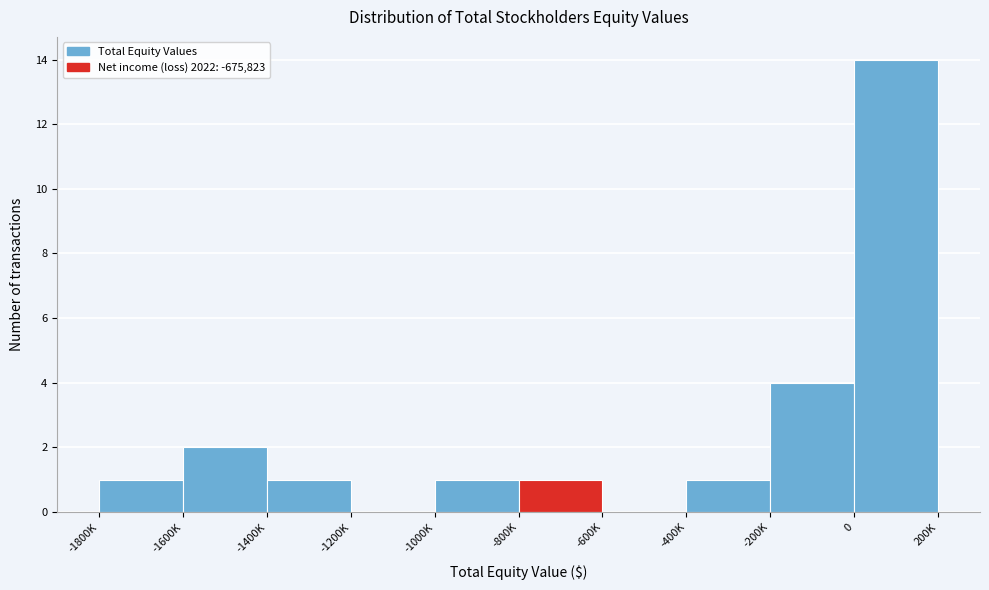

Reading right to left, what are all the values shown in this chart?

0=14	-200K=4	-400K=1	-600K=0	-800K=1	-1000K=1	-1200K=0	-1400K=1	-1600K=2	-1800K=1